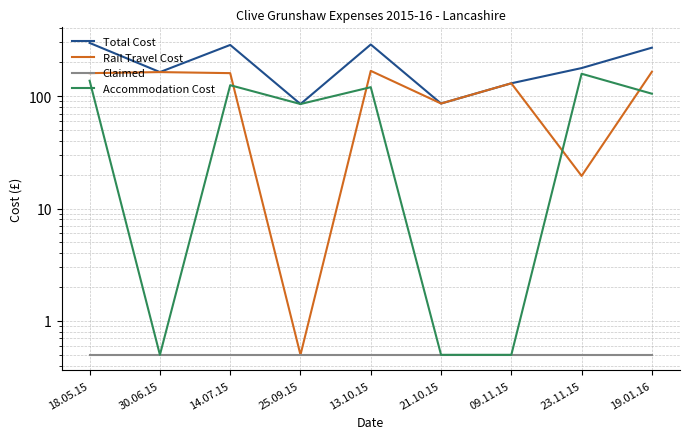

How many data points in Rail Travel Cost are above 160?

3